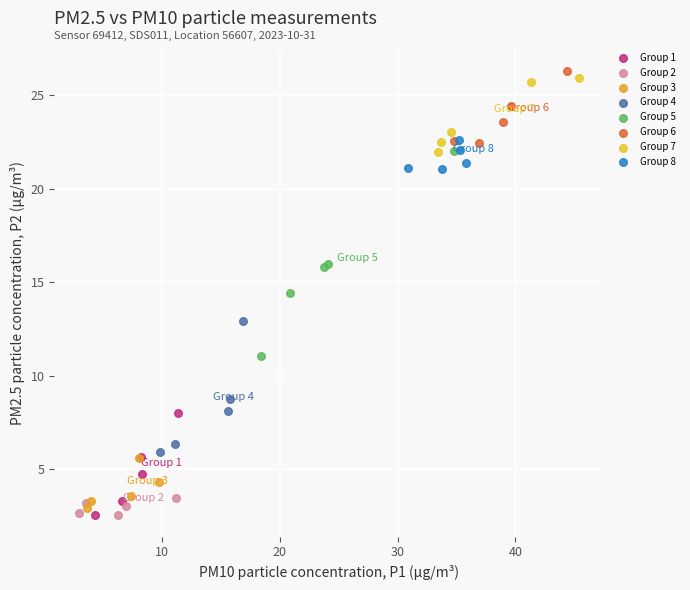

Which series has the widest spread of Y values?

Group 5